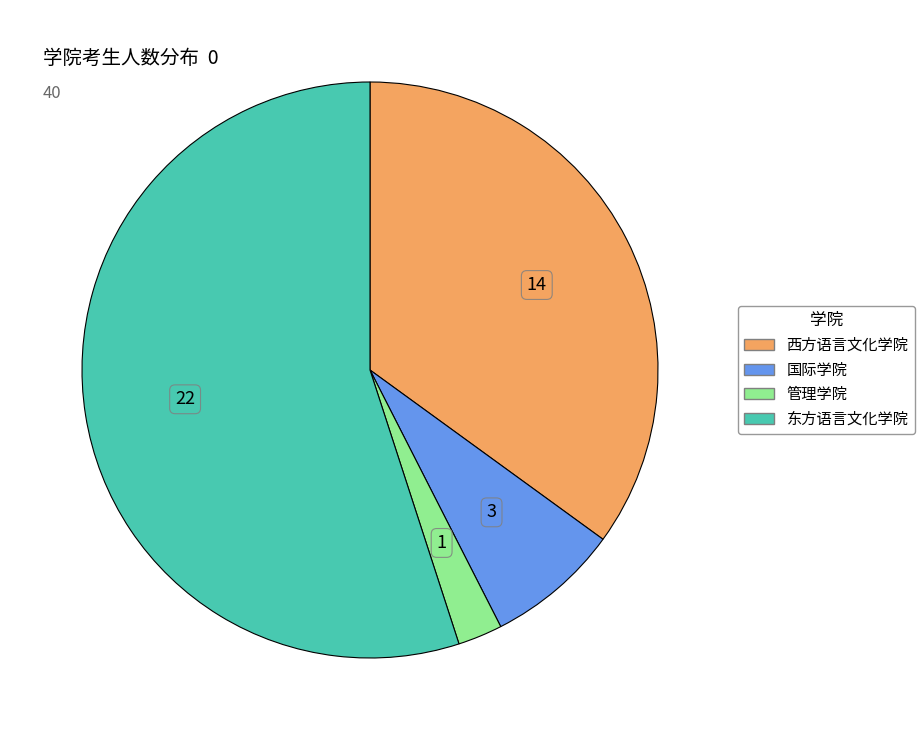

True or false: 西方语言文化学院 accounts for 43% of the total.

False